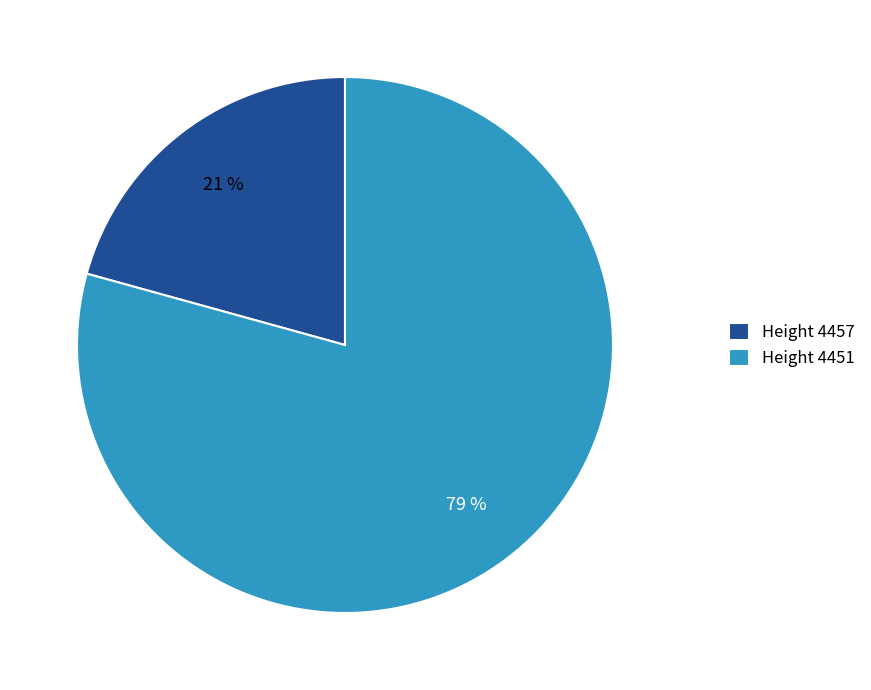

To the nearest percent, what portion does Height 4457 represent?

21%